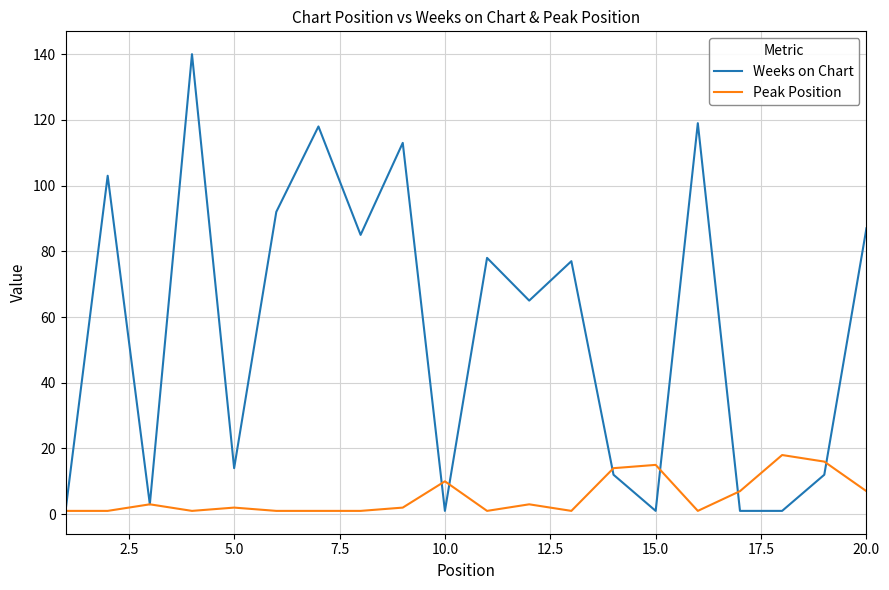

Rank the series by their average value, from lowest to highest.

Peak Position, Weeks on Chart